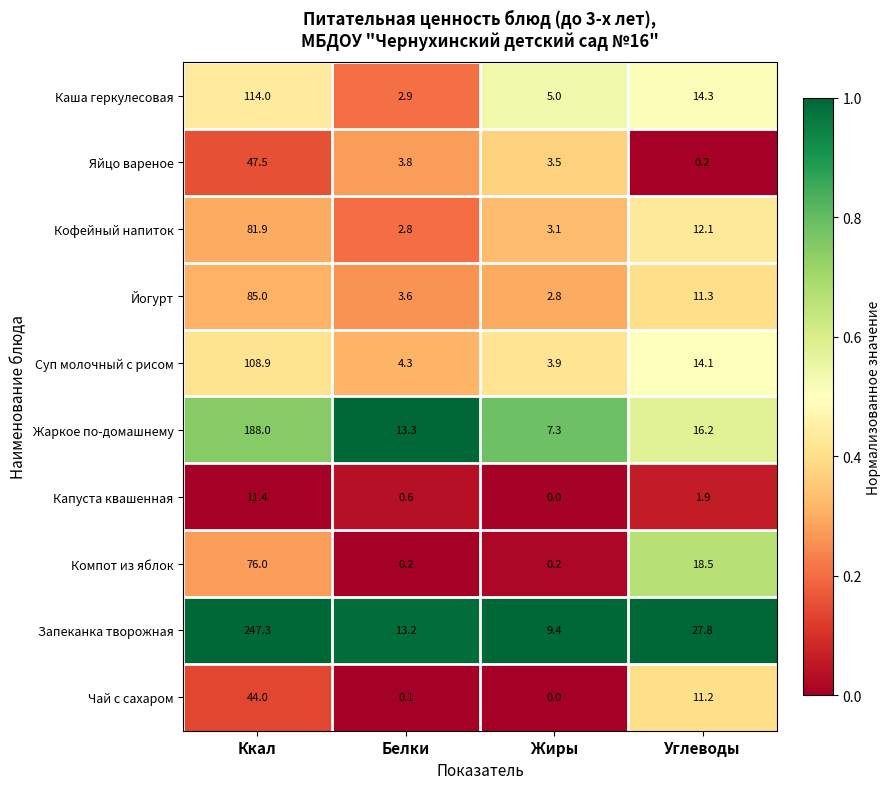

The Яйцо вареное series shows 3.5 at Жиры. True or false?

True